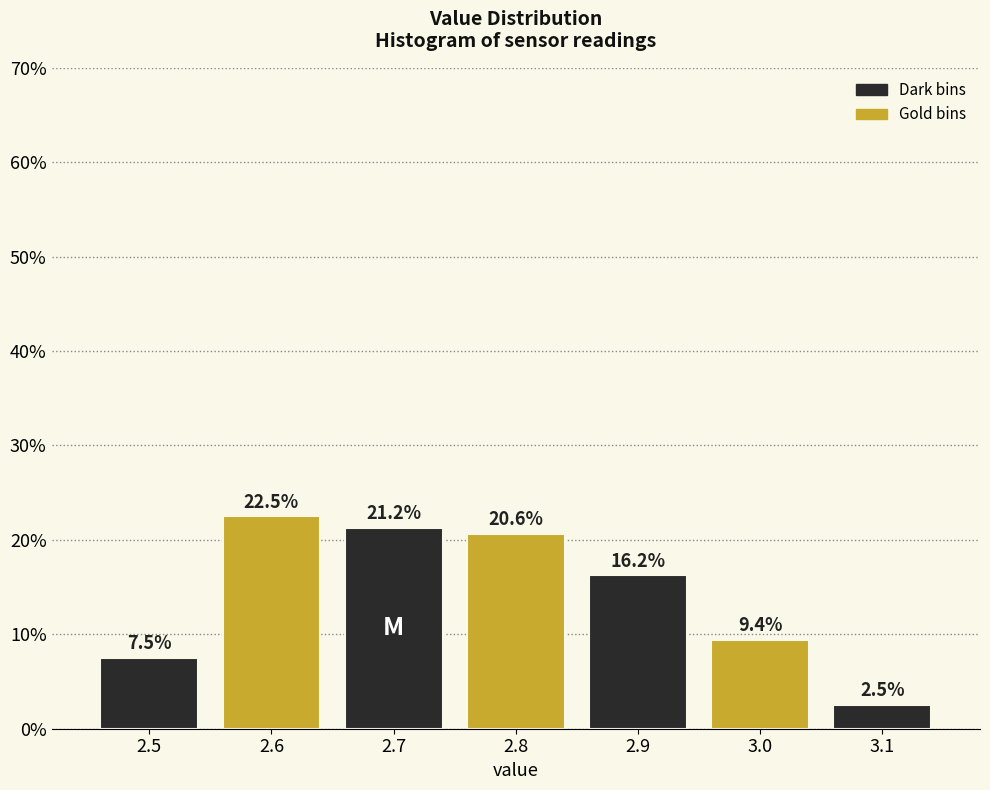

The value at 2.5 is 7.5. True or false?

True